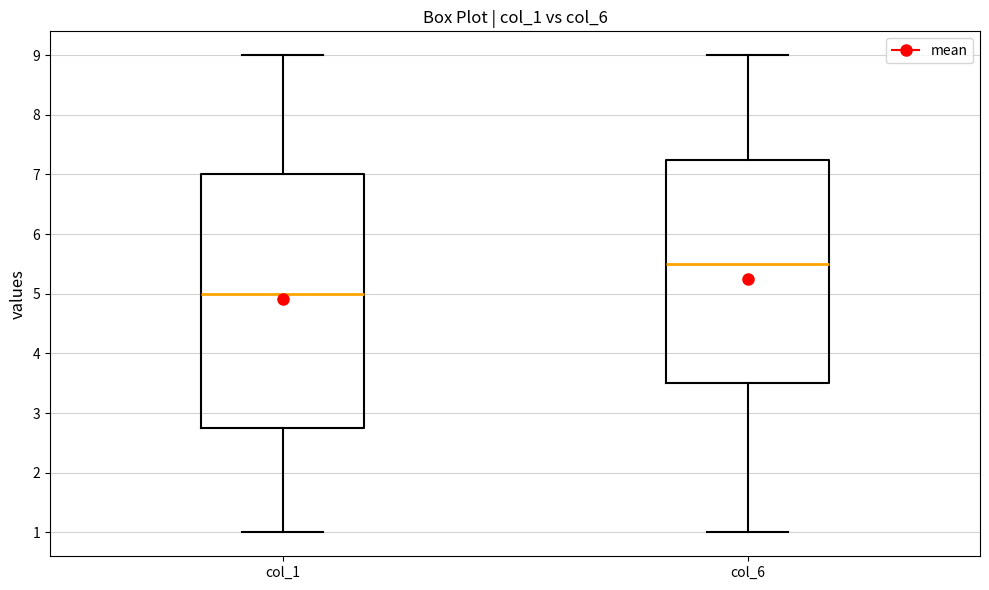

Reading left to right, transcribe this box plot: for each box, give where its median line is, the range the box spans, and where its two whiskers end, as read against the y-axis. The values are not printed on the chart, so give them approximately, as read against the axis.

col_1: median 5.0, box 2.8 to 7.0, whiskers 1.0 to 9.0
col_6: median 5.5, box 3.5 to 7.3, whiskers 1.0 to 9.0